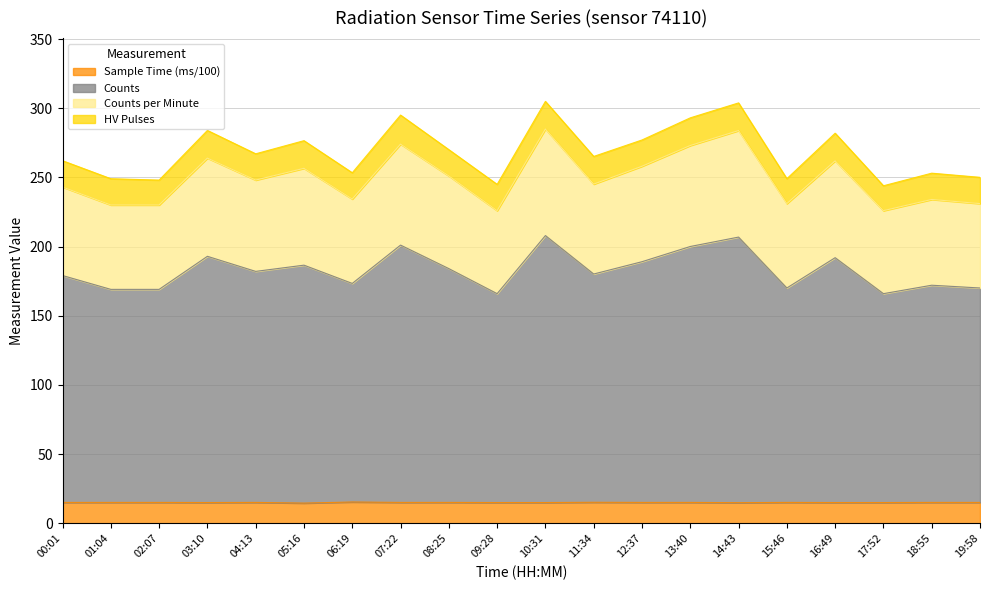

What is the minimum value for Sample Time (ms/100)?

14.6